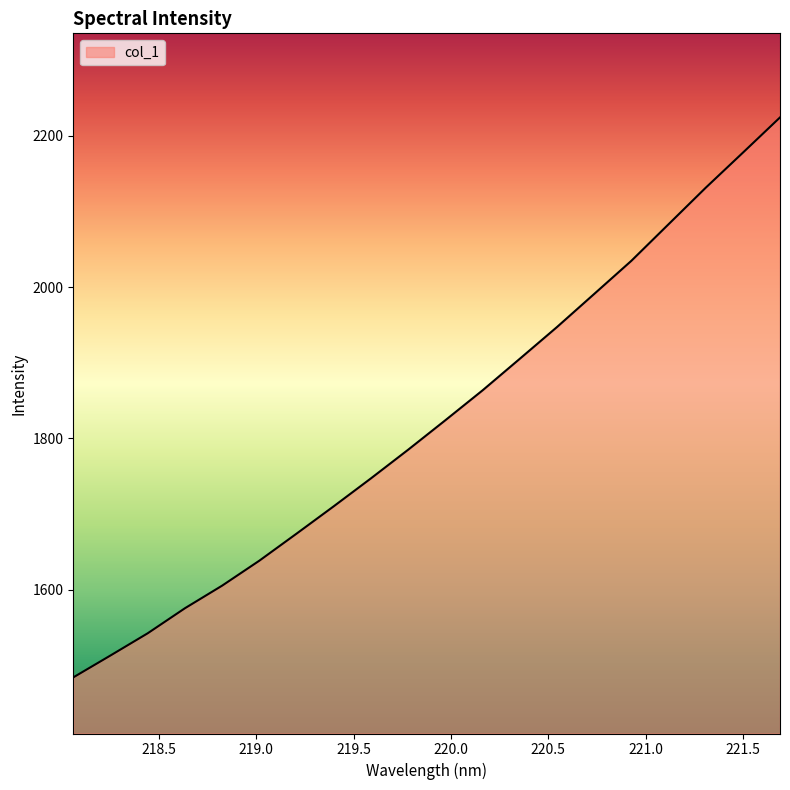

What is the minimum value shown in the chart?

1483.9